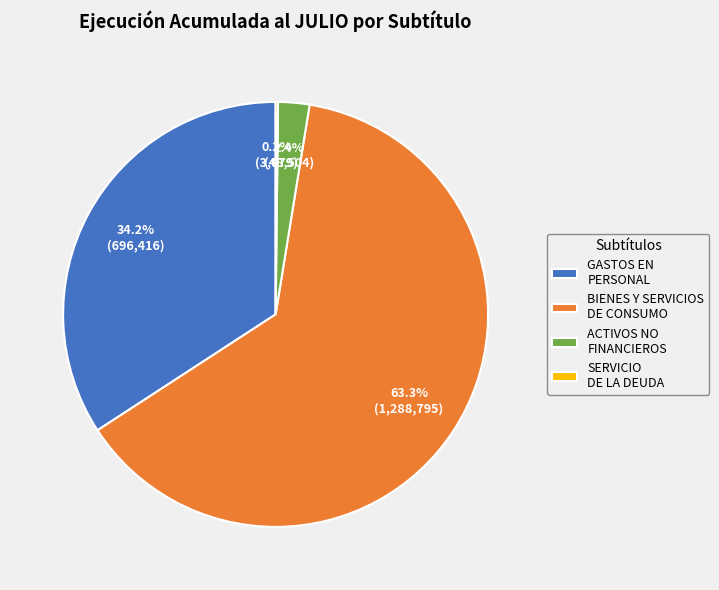

To the nearest percent, what is the combined percentage of GASTOS EN PERSONAL and BIENES Y SERVICIOS DE CONSUMO?

97%